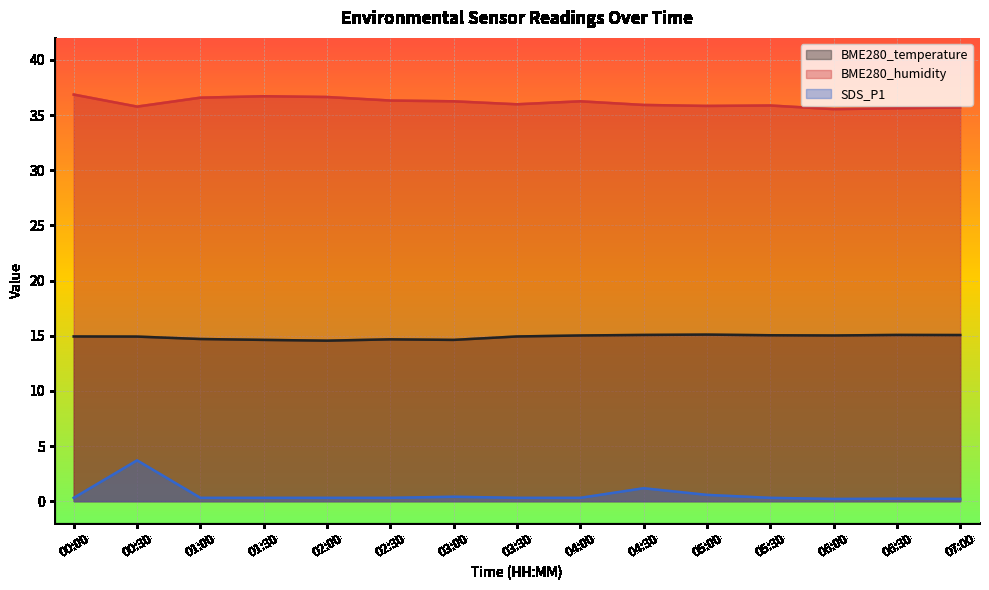

What is the difference between the second highest and minimum values in the SDS_P1 series?

1.0